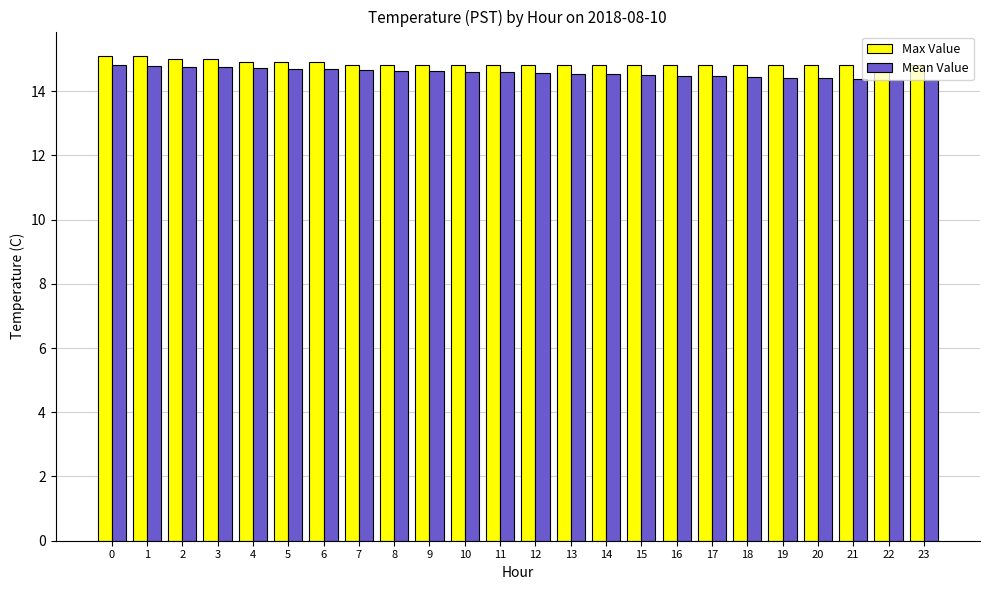

At how many categories does at least one series exceed 14?

24